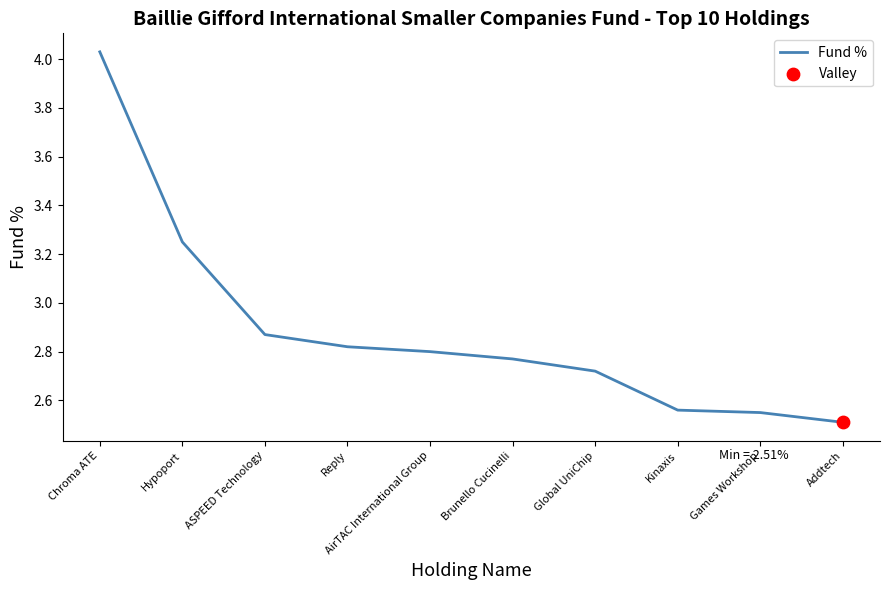

What is the change in value from Reply to Addtech?

-0.3